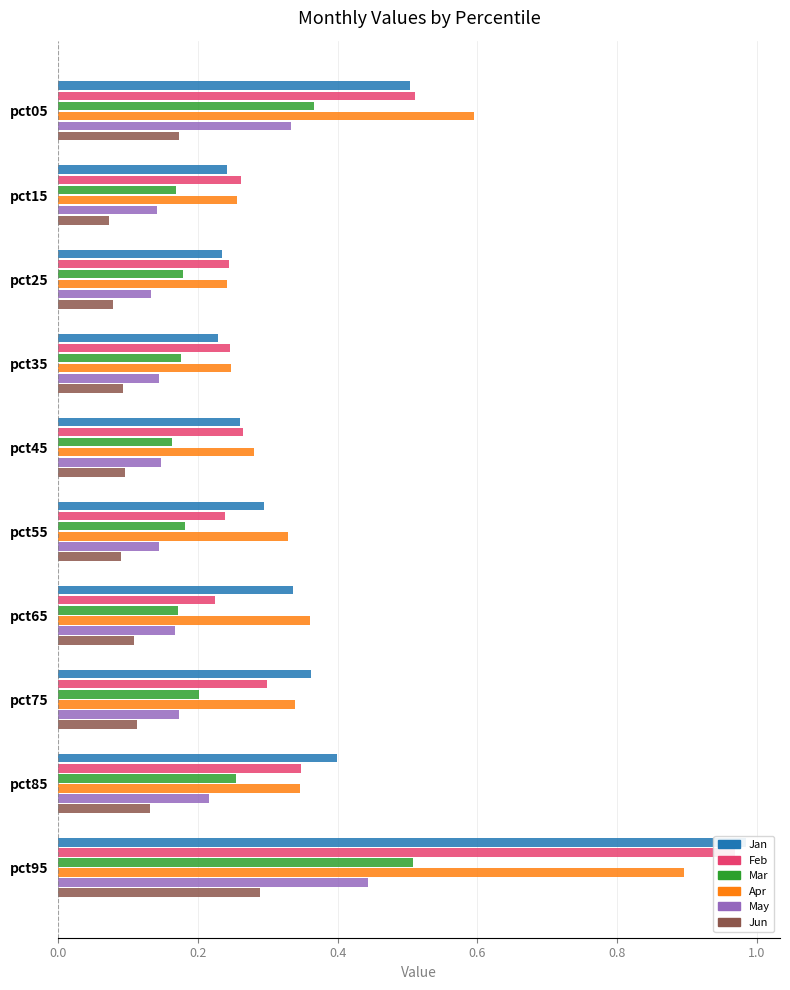

The Jan series shows 0.2 at pct25. True or false?

True